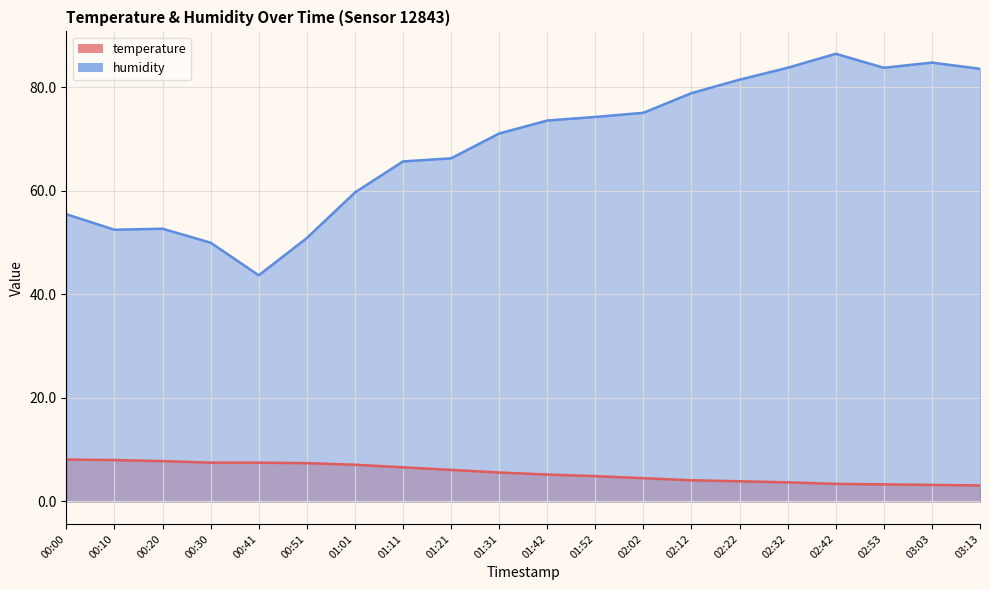

List the series in order of their peak value, lowest first.

temperature (line), humidity (line)